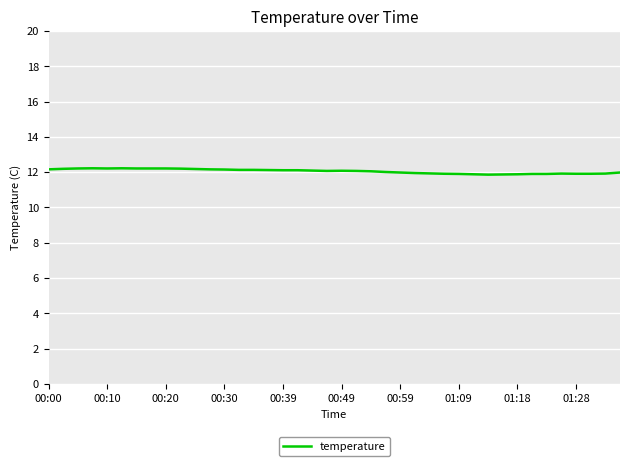

What is the maximum value shown in the chart?

12.2